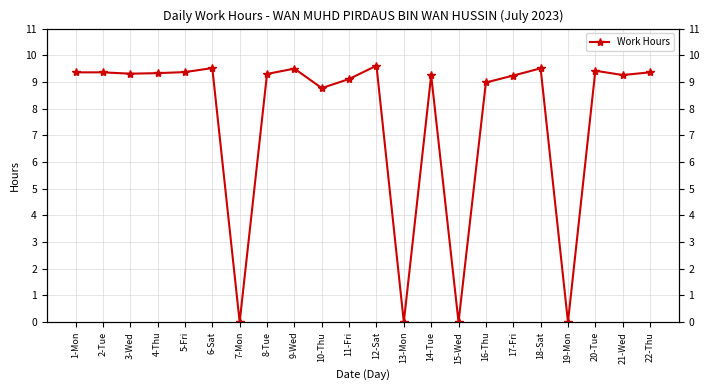

At which category does the data reach its first local peak?

6-Sat